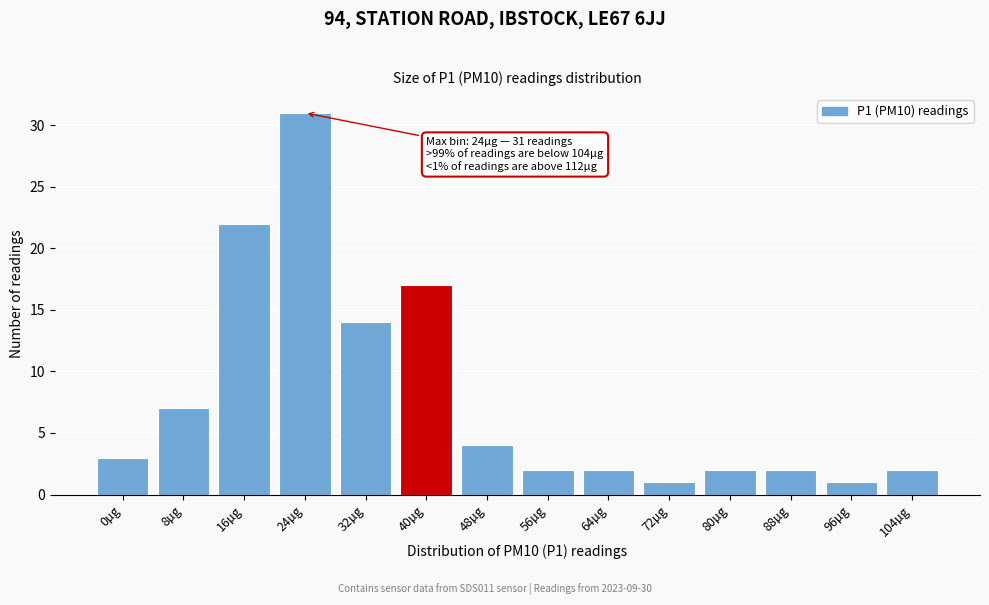

Reading left to right, list all the values displayed in this chart.

3	7	22	31	14	17	4	2	2	1	2	2	1	2